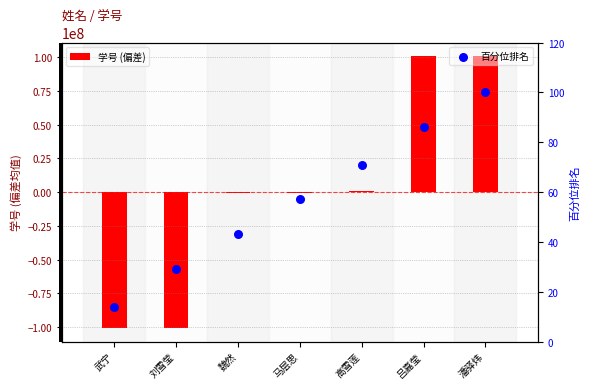

At which category is the sum across all series the highest?

潘驿炜